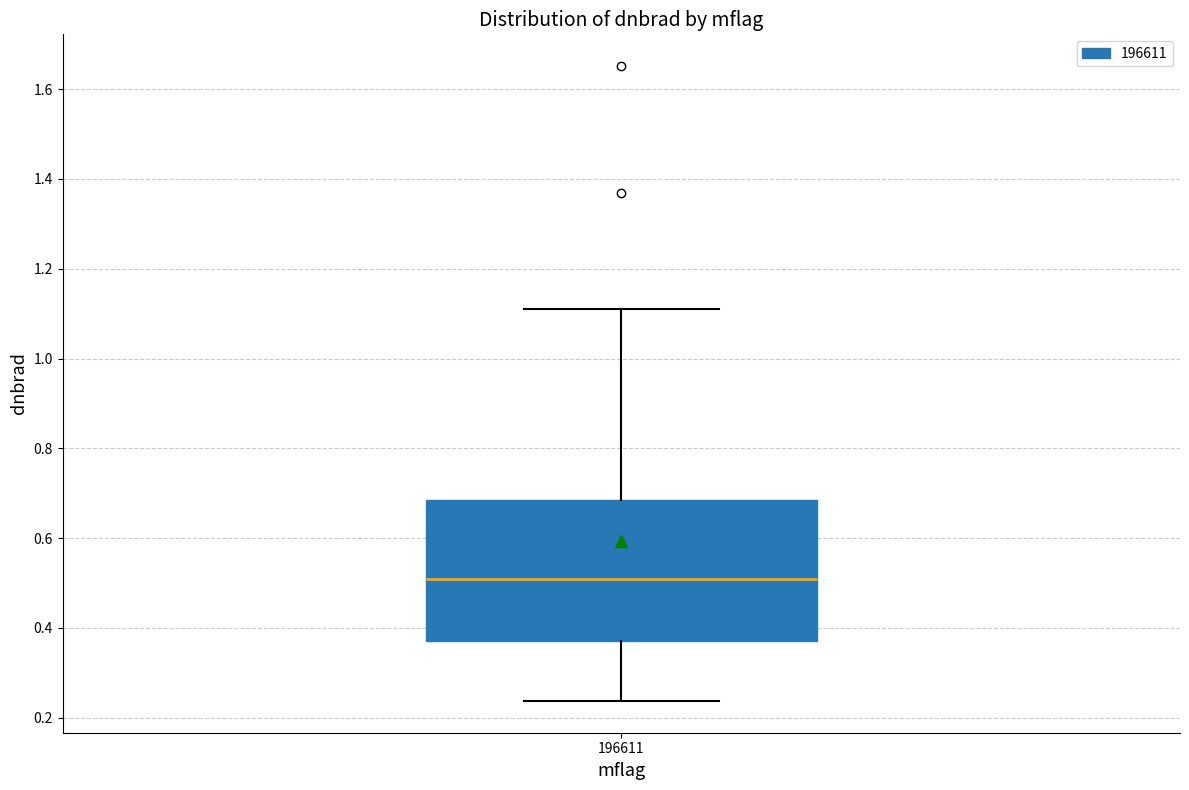

Where is the lower edge of the box at x = 196611 on the y-axis? The values are not printed on the chart, so give them approximately, as read against the axis.

0.36